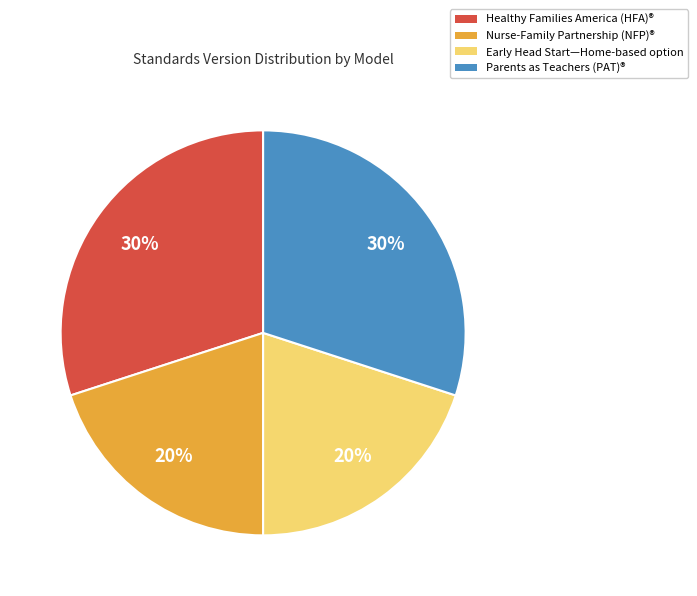

Count the number of slices in the pie.

4